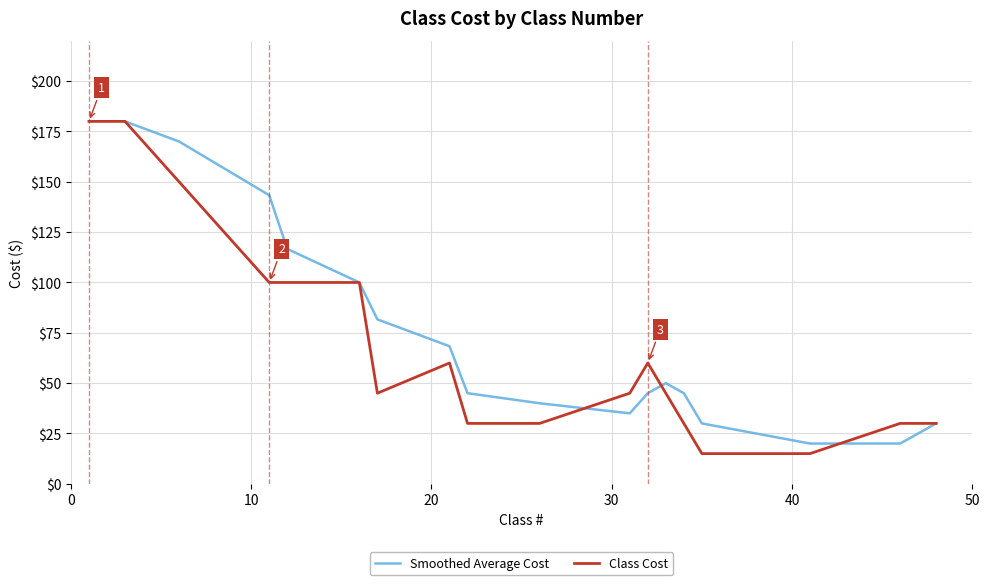

Is it true that the value at 34 is 8?

False